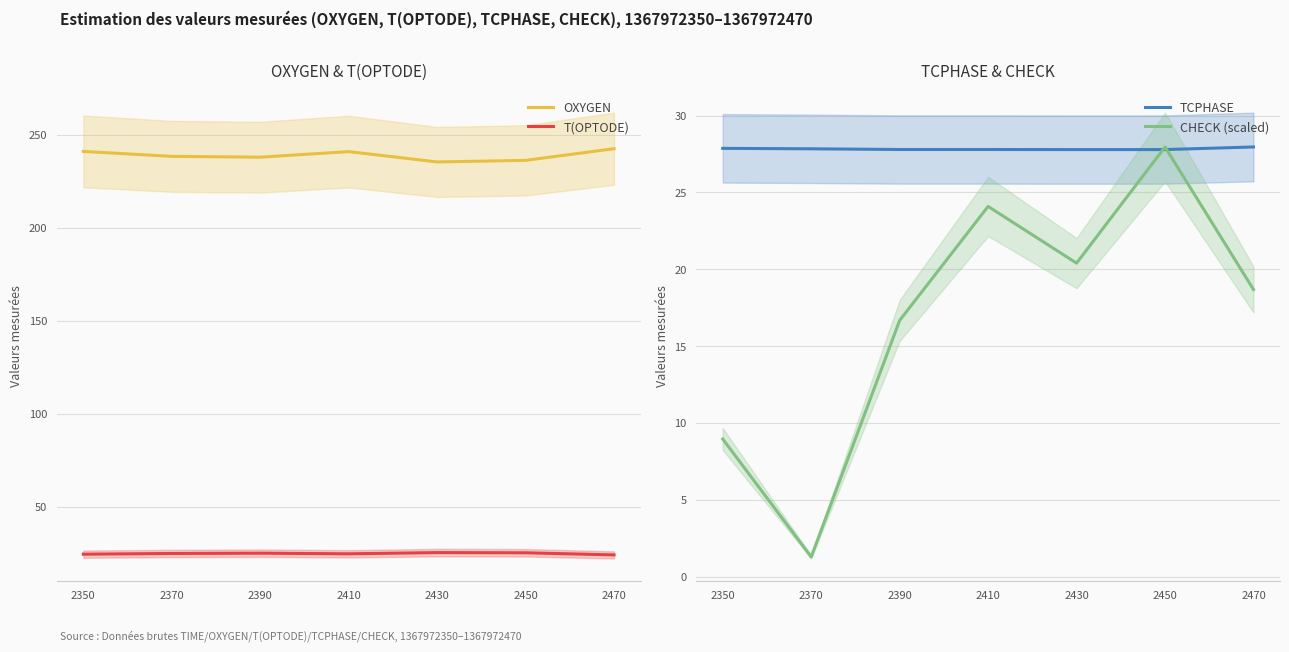

Reading left to right, extract all data points from this chart.

OXYGEN: 2350=241.0	2370=238.3	2390=237.9	2410=240.9	2430=235.3	2450=236.2	2470=242.5
T(OPTODE): 2350=24.4	2370=24.8	2390=25.0	2410=24.6	2430=25.3	2450=25.2	2470=24.1
TCPHASE: 2350=27.9	2370=27.8	2390=27.8	2410=27.8	2430=27.8	2450=27.8	2470=28.0
CHECK (scaled): 2350=9.0	2370=1.3	2390=16.7	2410=24.1	2430=20.4	2450=28.0	2470=18.7